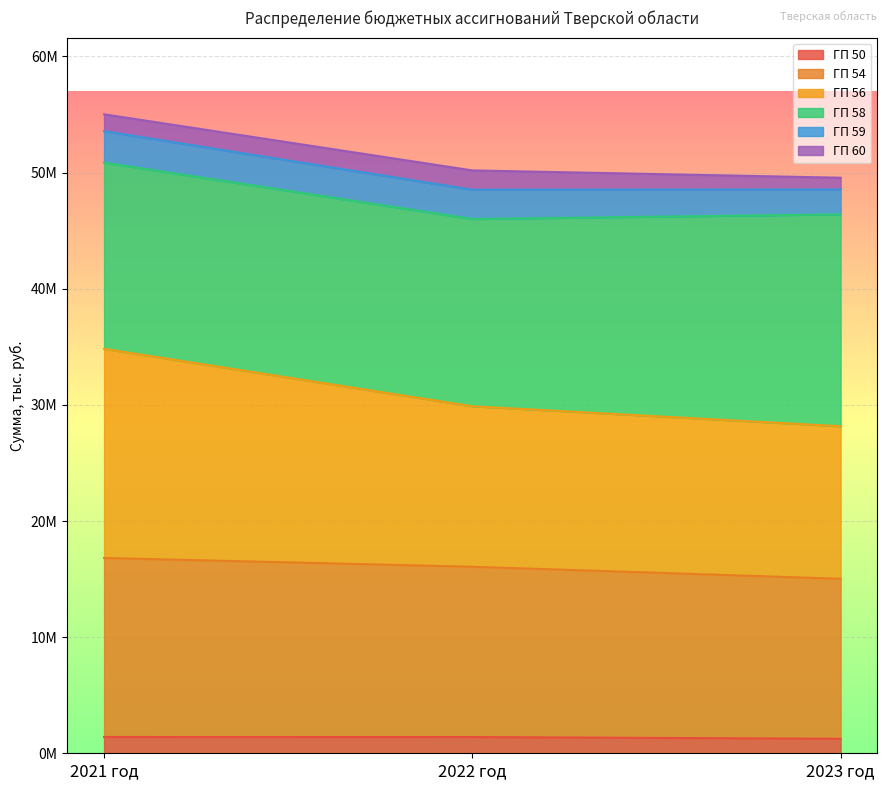

What is the difference between the maximum and minimum values in the ГП 56 series?

5461084.6